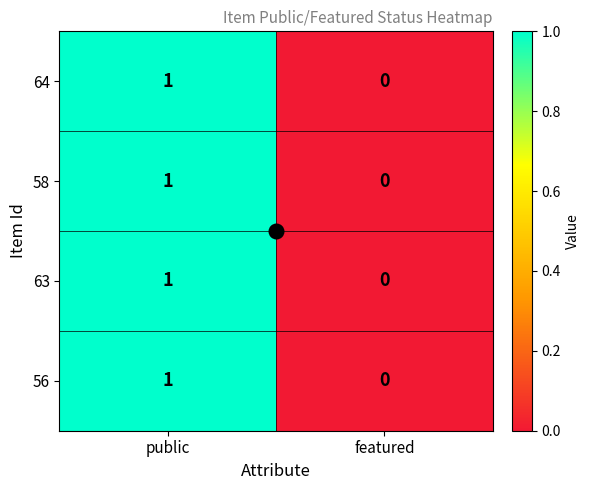

Which category has the highest value in the 56 series?

public